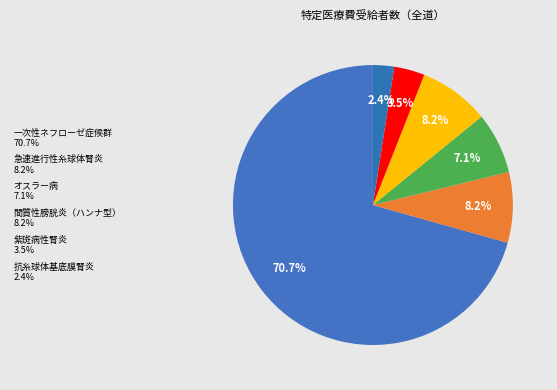

What is the majority slice?

一次性ネフローゼ症候群